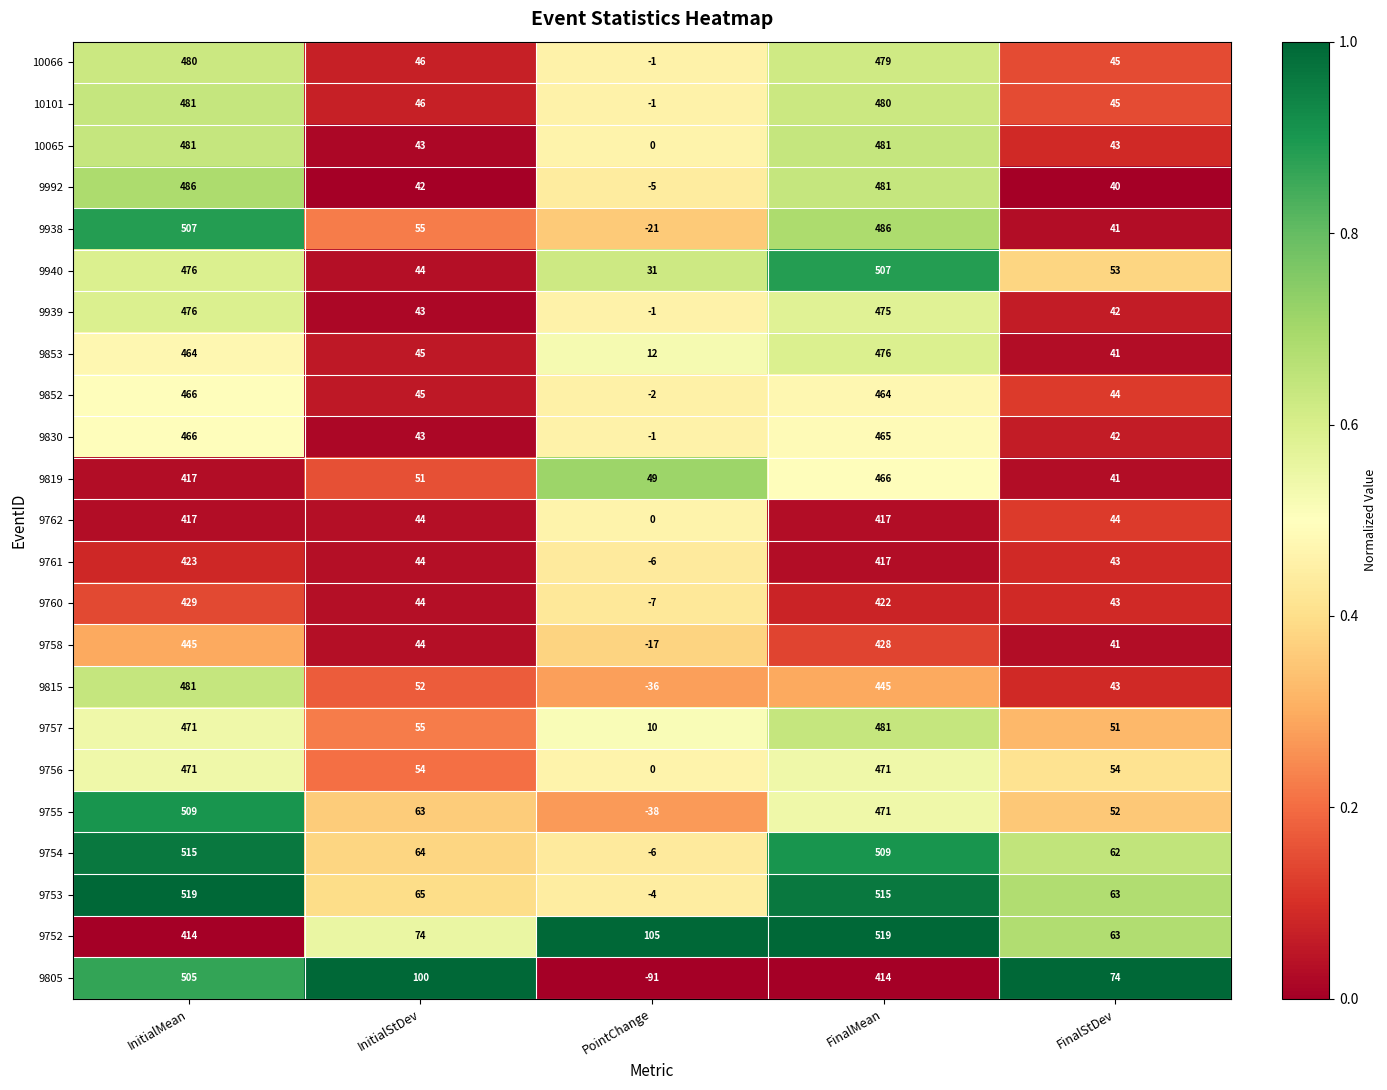

List the labels in order of 10066 value, smallest first.

PointChange, FinalStDev, InitialStDev, FinalMean, InitialMean